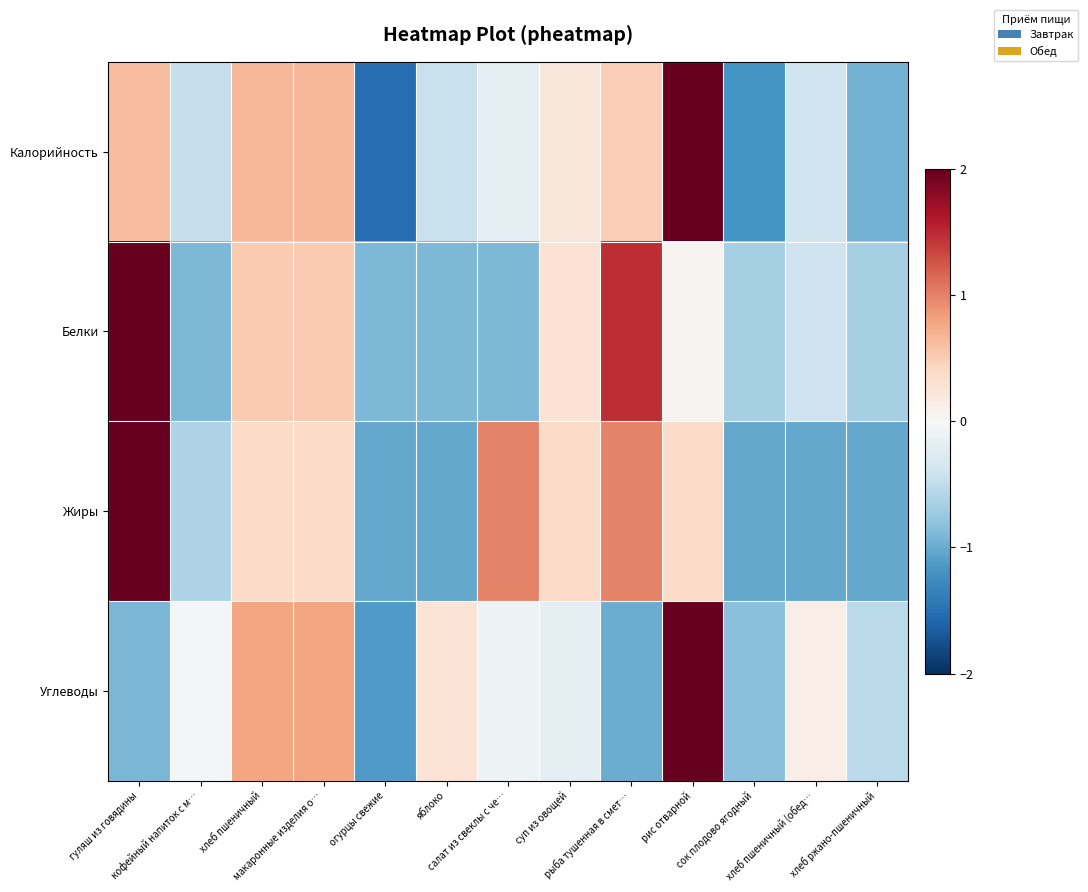

What is the greatest value displayed?

2.7